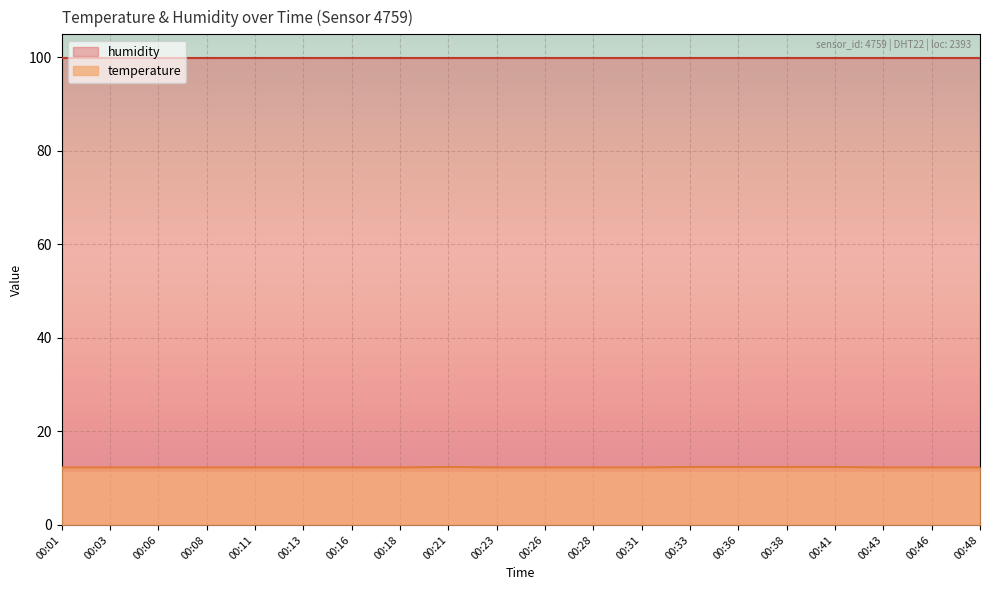

Is it true that the value at 00:26 is 17.8?

False